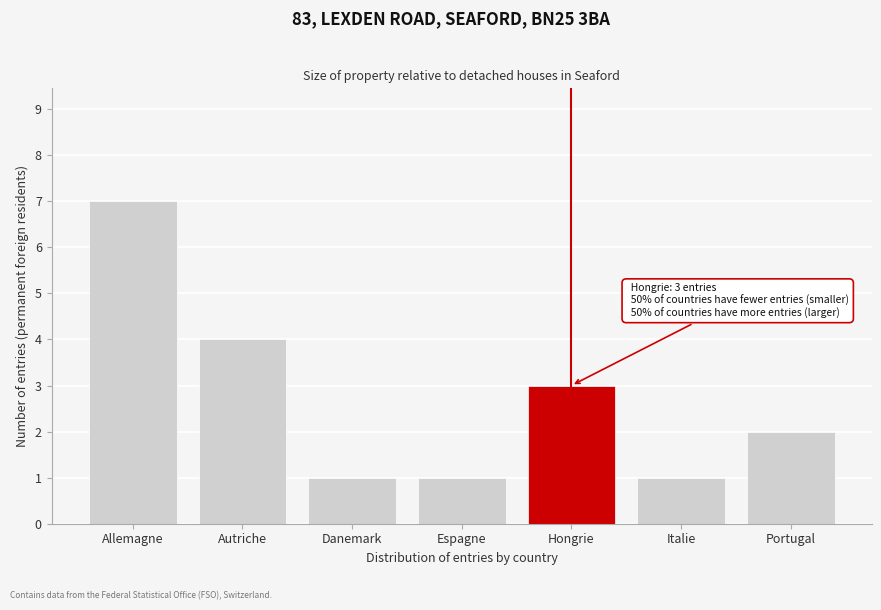

Reading right to left, what are all the values shown in this chart?

Portugal=2	Italie=1	Hongrie=3	Espagne=1	Danemark=1	Autriche=4	Allemagne=7